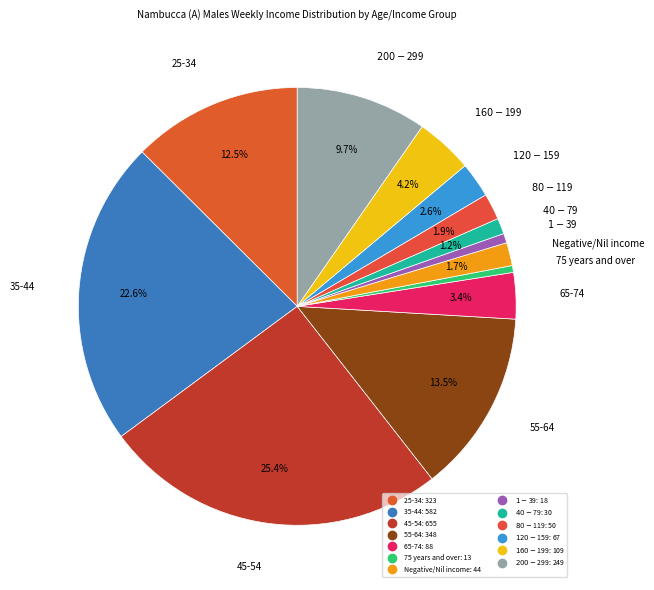

What percentage is the 65-74 slice, to the nearest percent?

3%